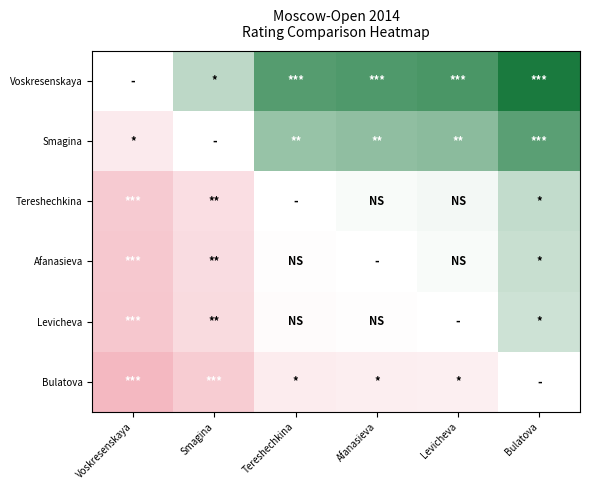

How many values in Smagina are below zero?

1